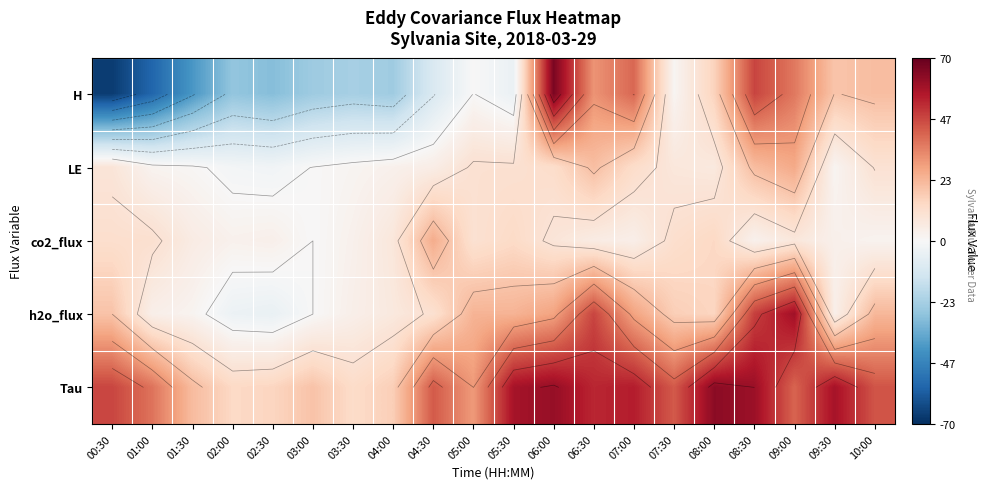

What is the difference between the second highest and second lowest values in the LE series?

23.5